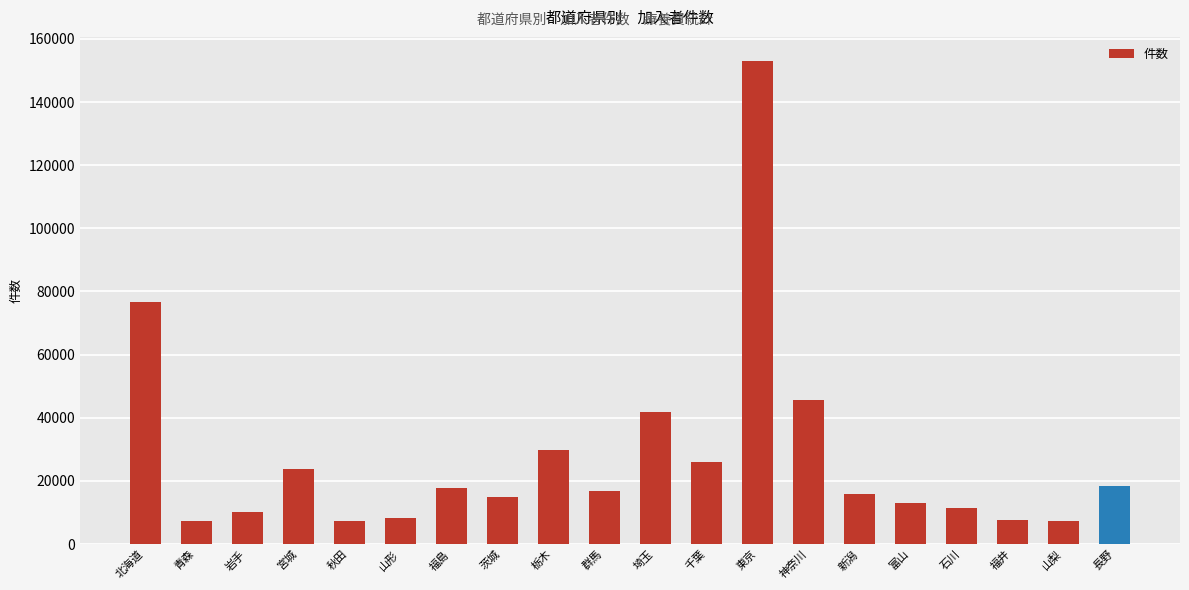

Where does the data first go above 16665?

北海道